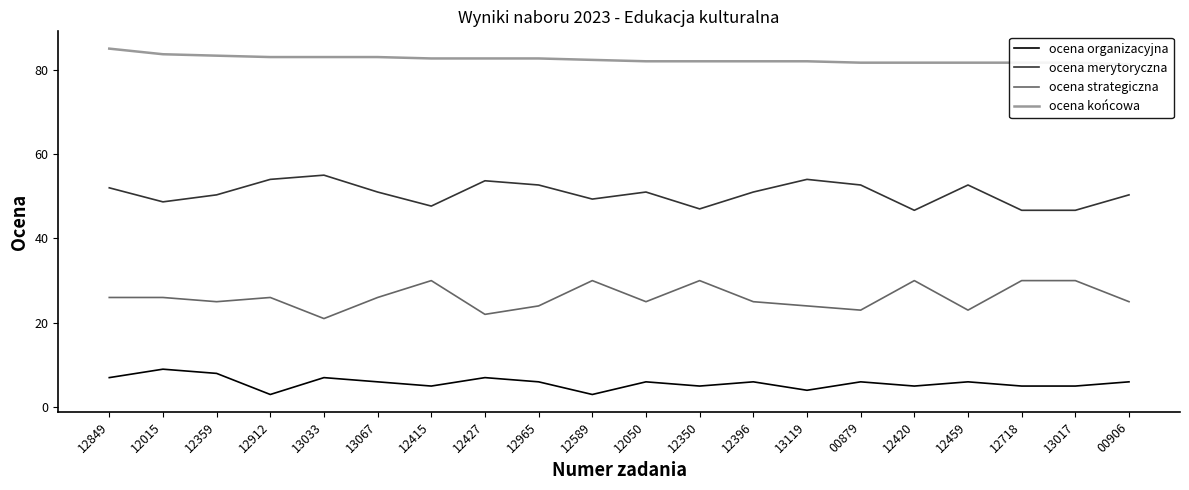

Which label corresponds to the largest value in the chart?

12849